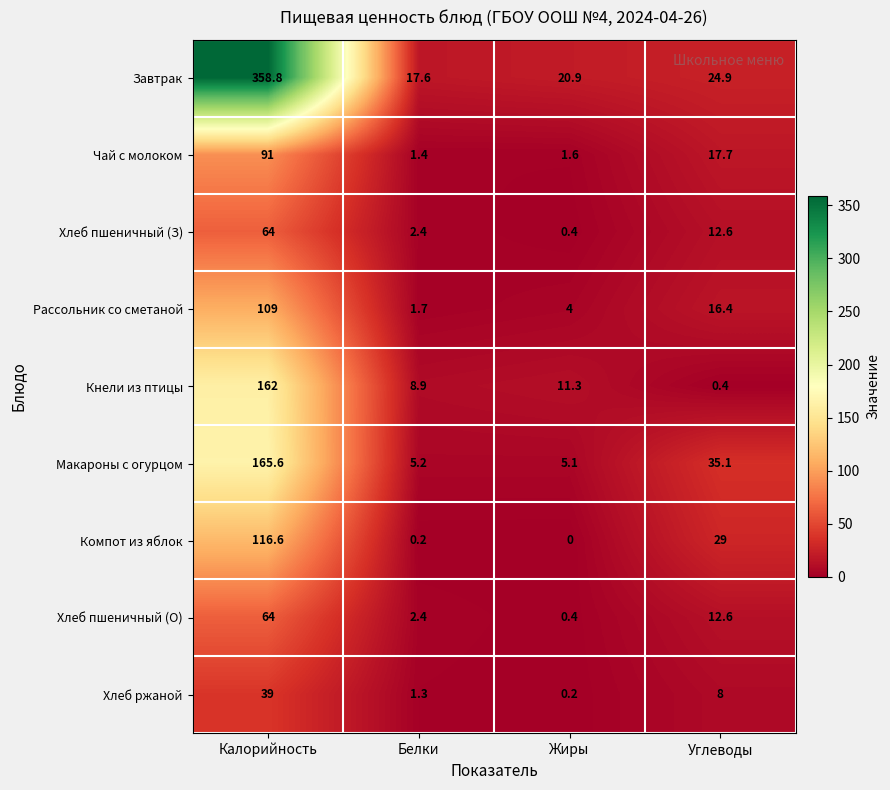

Which label corresponds to the largest value in the chart?

Калорийность